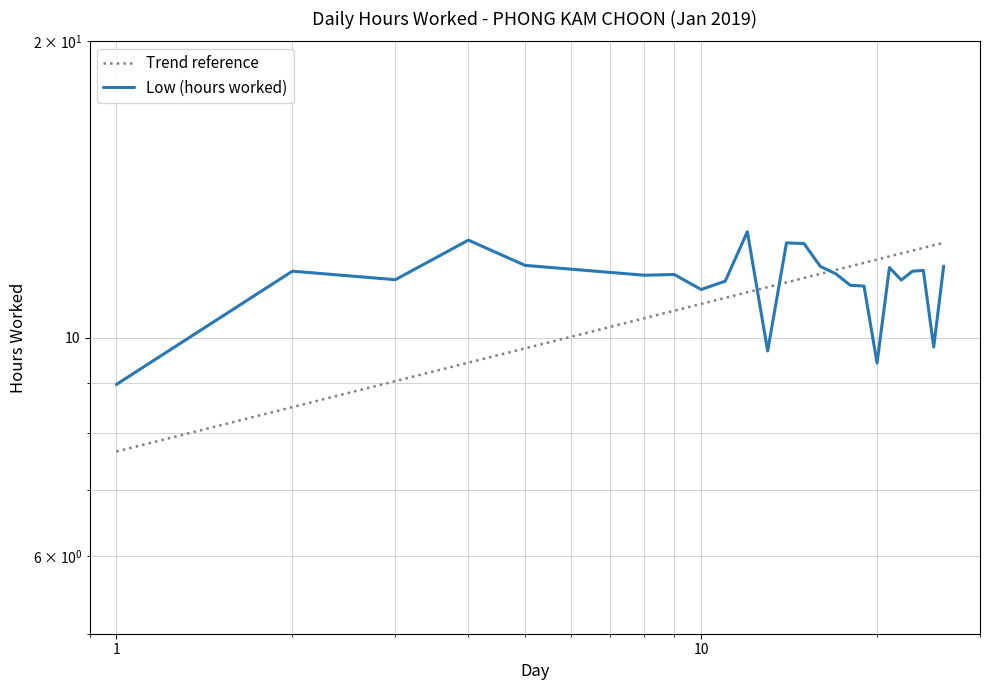

Reading left to right, extract all data points from this chart.

9.0	11.7	11.4	12.6	11.8	11.6	11.6	11.2	11.4	12.8	9.7	12.5	12.5	11.8	11.6	11.3	11.3	9.4	11.8	11.4	11.7	11.7	9.8	11.8